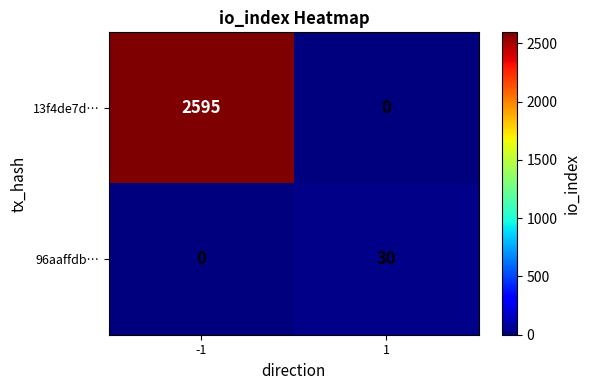

Read the 13f4de7d… value at -1.

2595